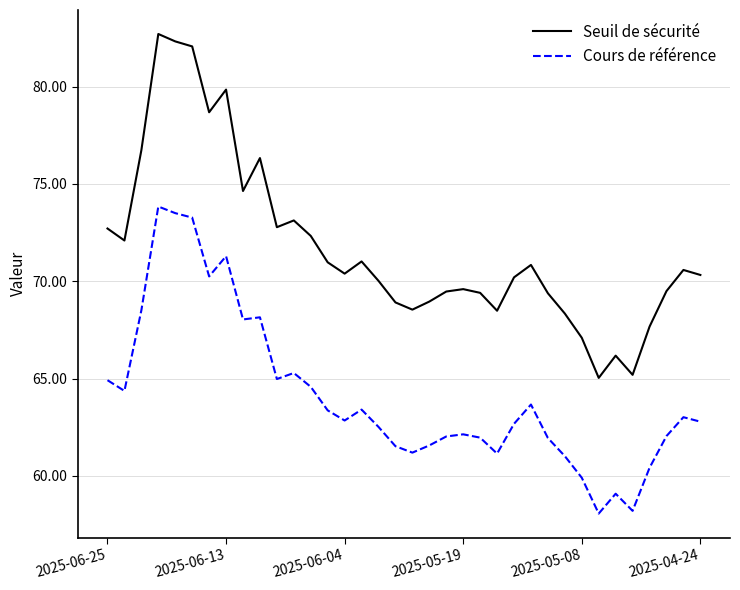

Rank the series by their average value, from lowest to highest.

Cours de référence, Seuil de sécurité